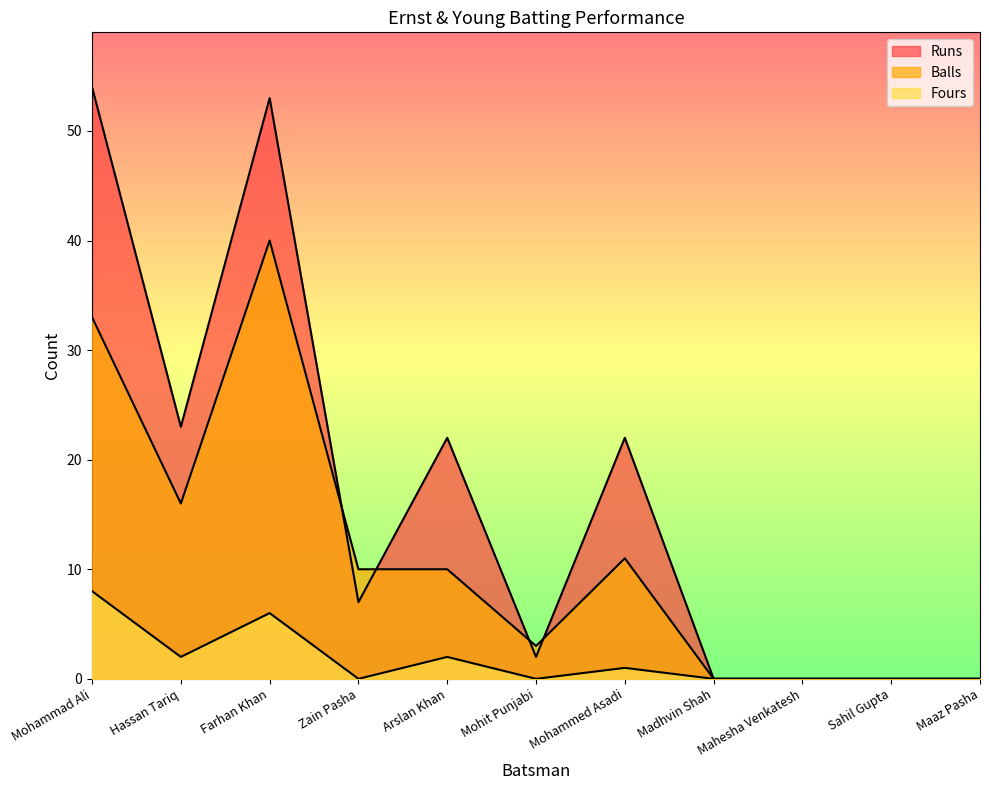

What are all the series names shown in the legend?

Runs, Balls, Fours